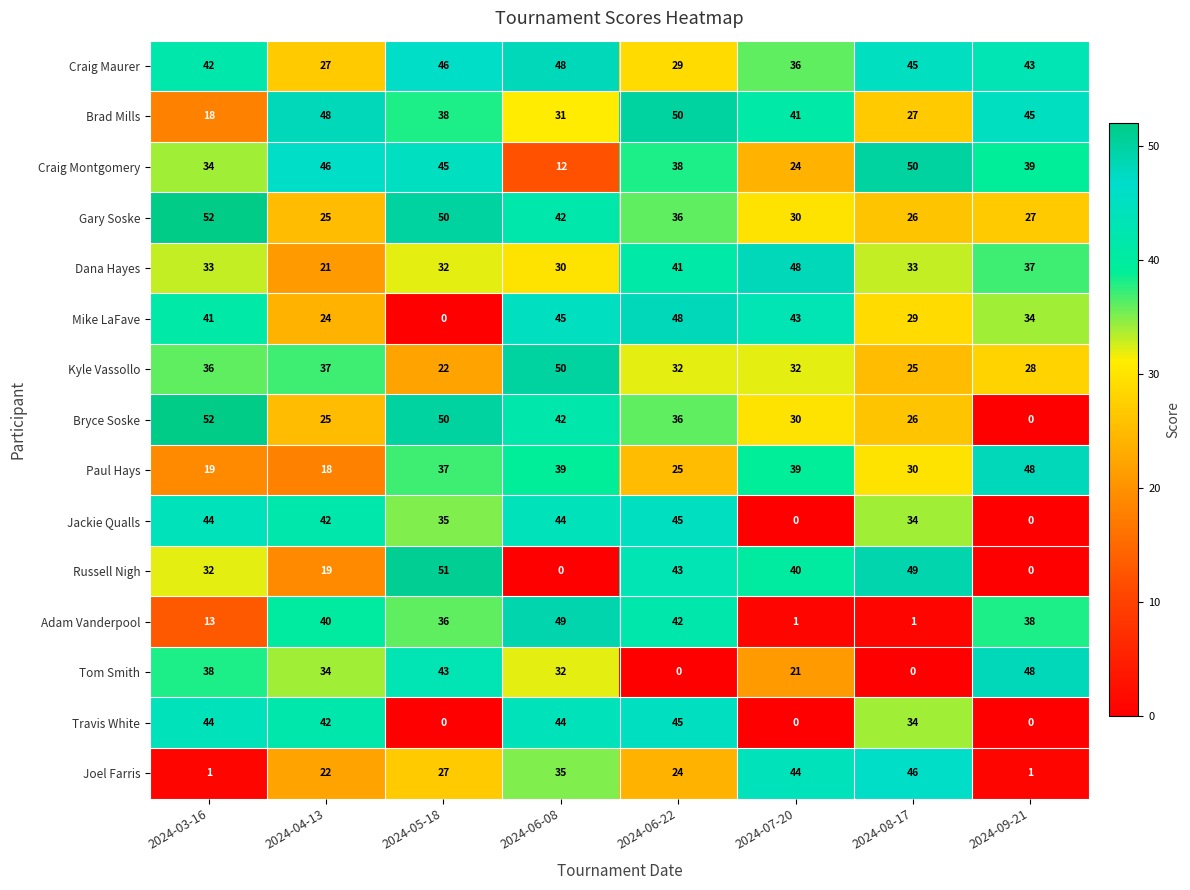

Which category has the highest value in the Bryce Soske series?

2024-03-16